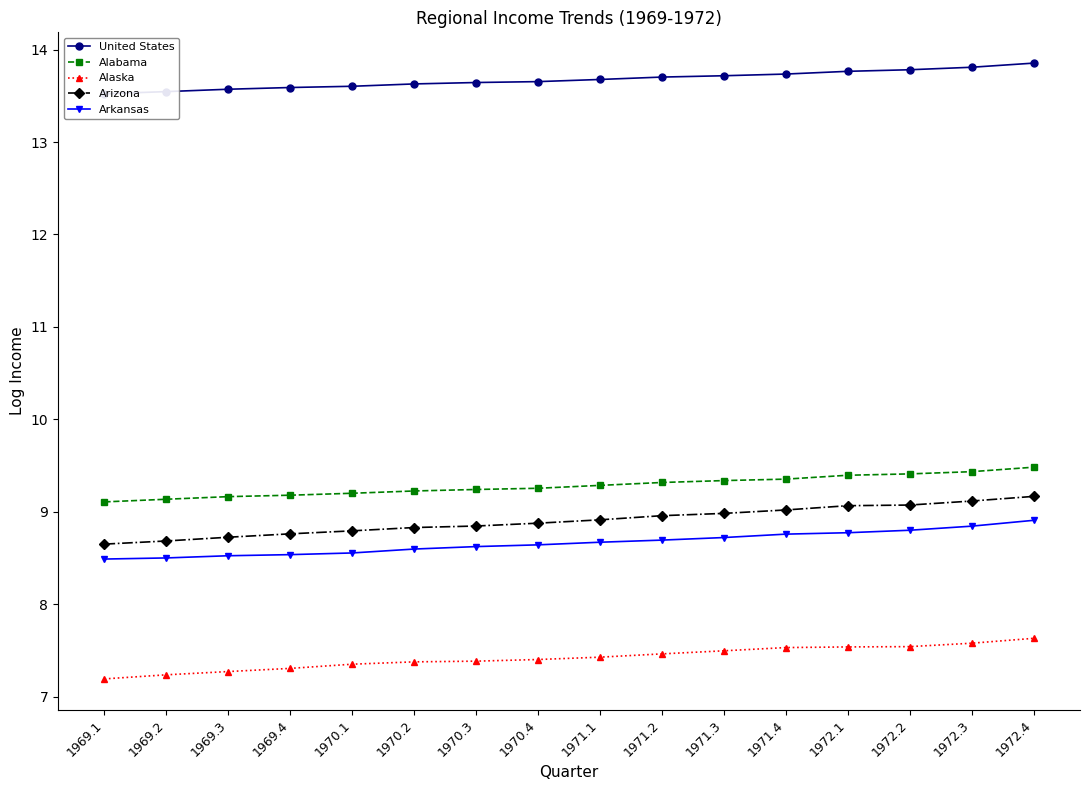

How many lines are shown in the chart?

5